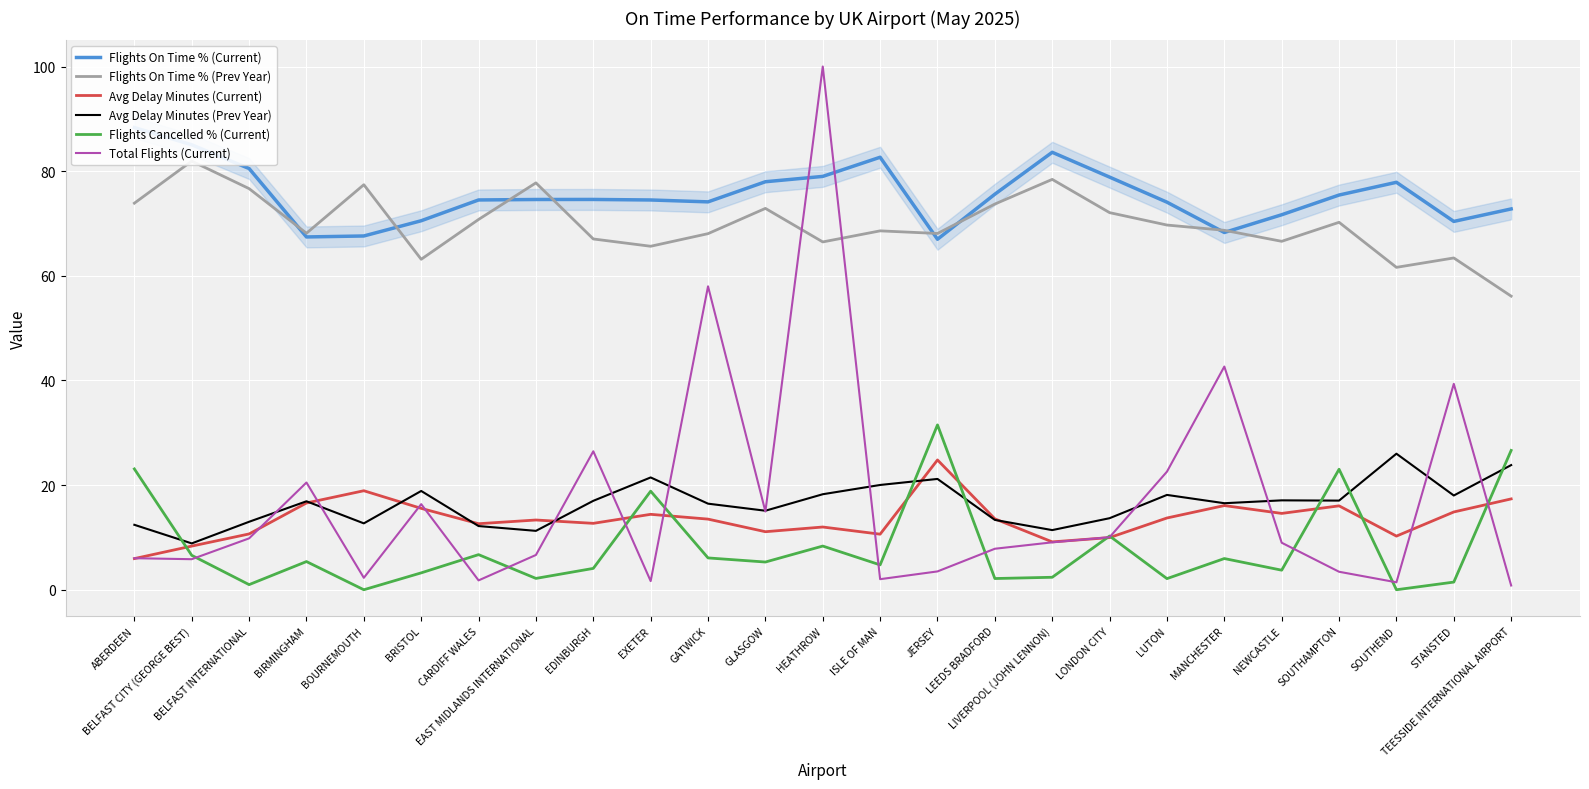

What is the label of the 9th point from the right?

LIVERPOOL (JOHN LENNON)